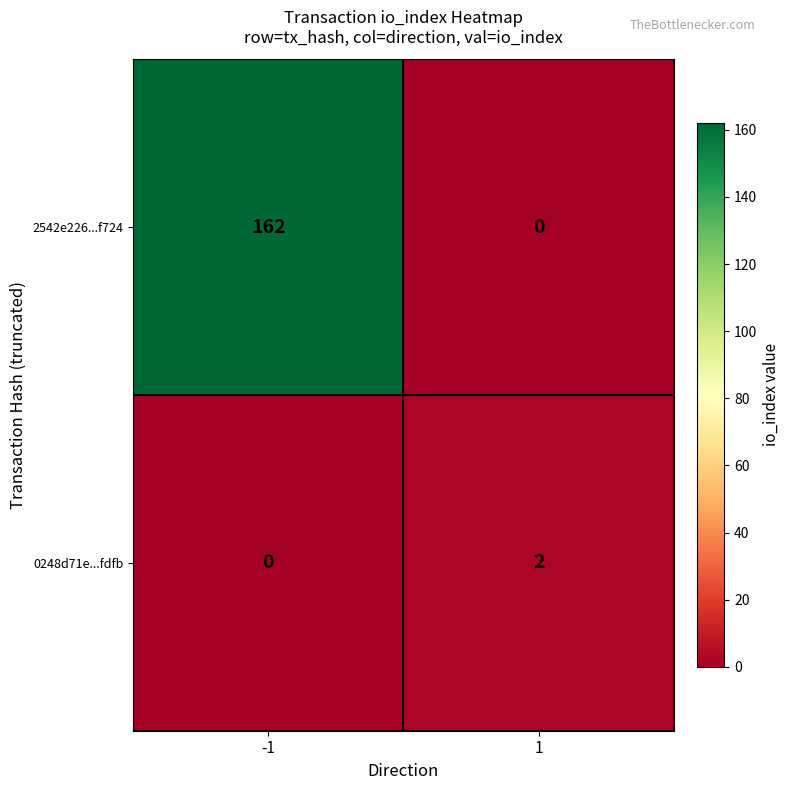

What value does the 2542e226...f724 series have at -1?

162